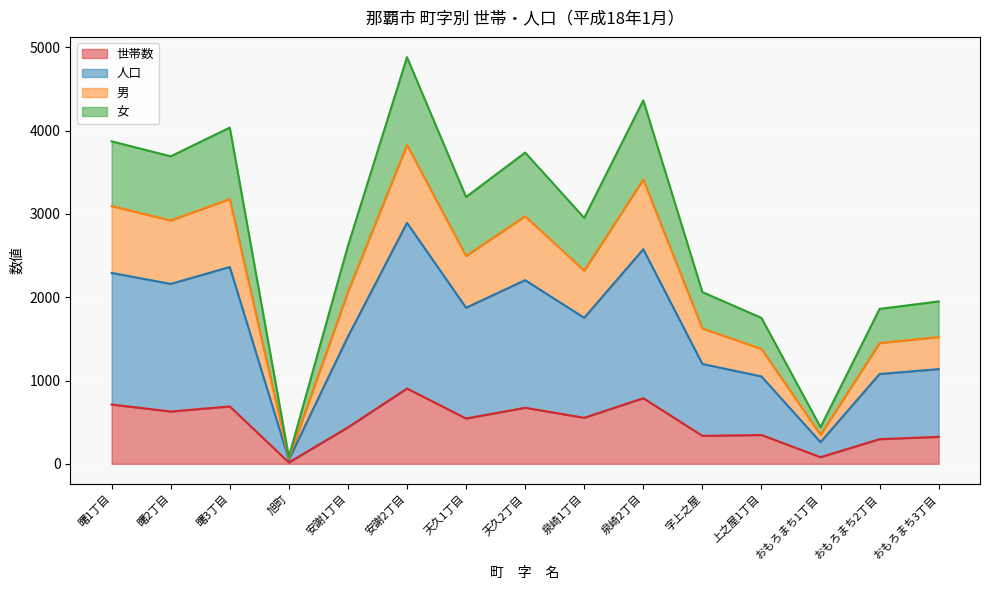

How many interior local valleys does the 人口 series have?

5